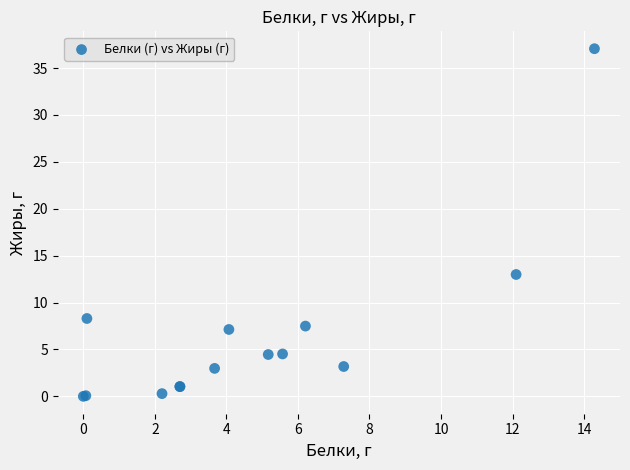

What Y value in the scatter plot is closest to 18?

13.0